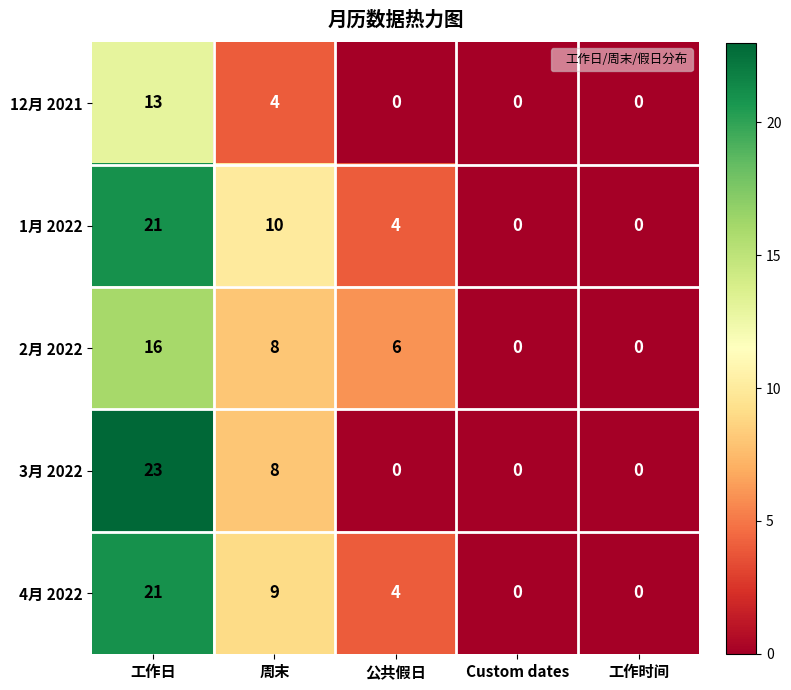

What is the difference between the maximum and minimum values in the 3月 2022 series?

23